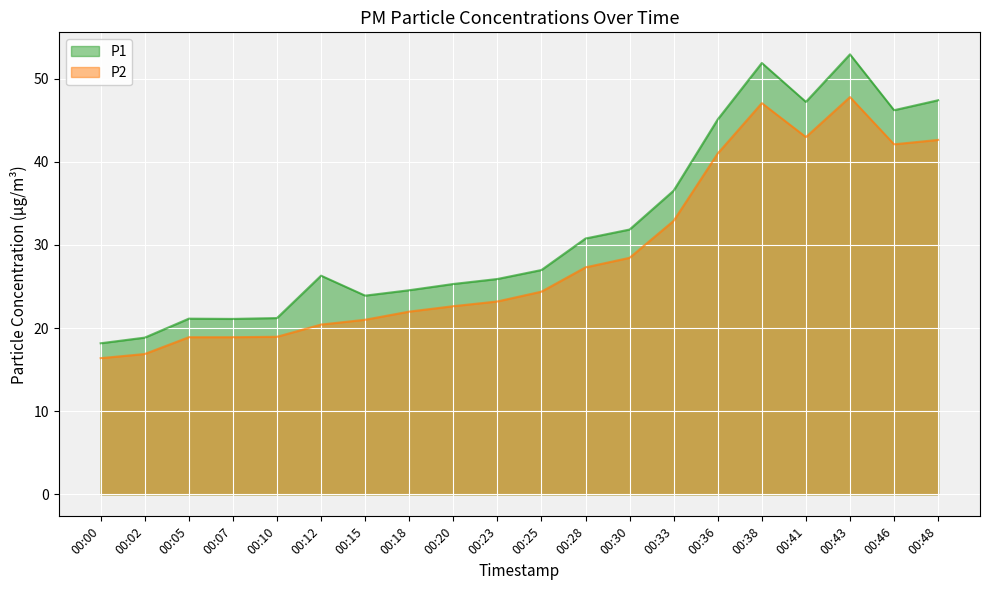

How many series are shown in this chart?

2